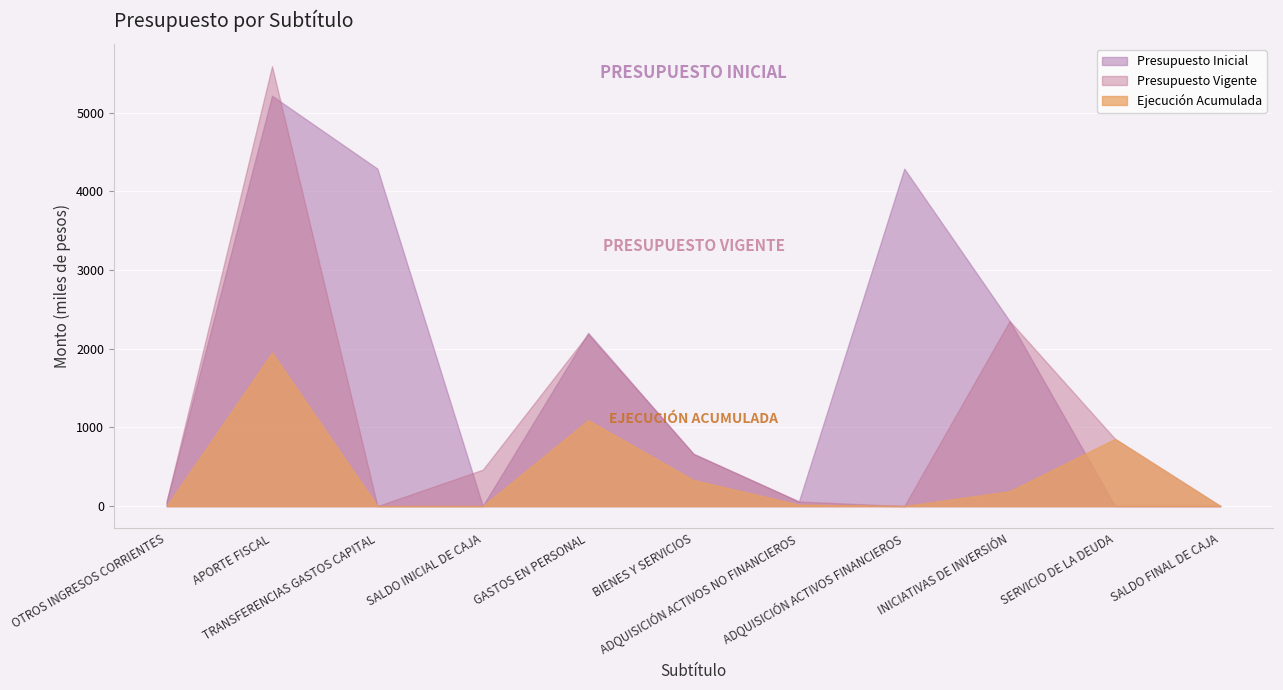

At how many categories does at least one series exceed 1289660?

5